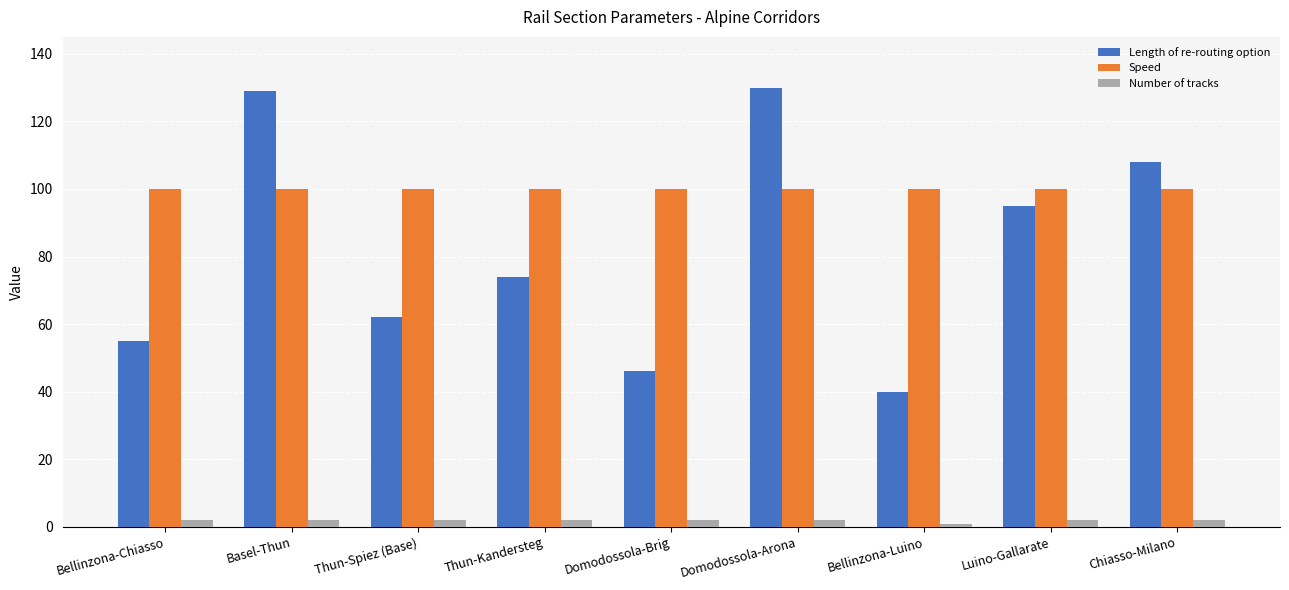

What is the difference between the maximum and second lowest values in the Length of re-routing option series?

84